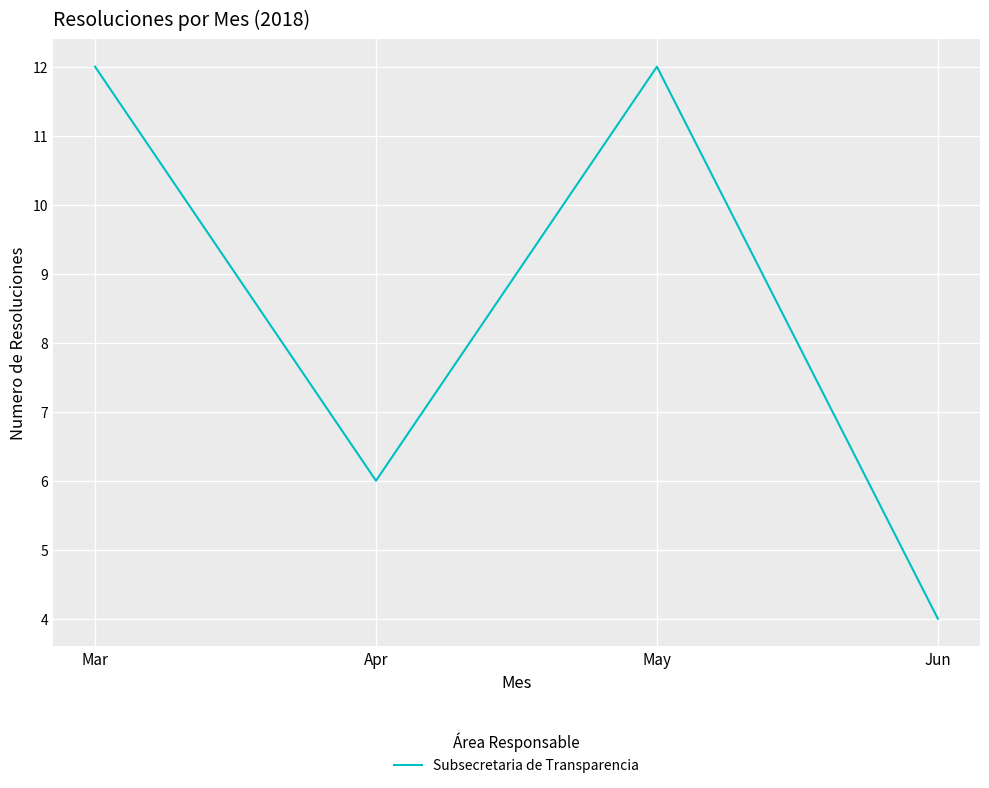

Where is the first local minimum?

Apr